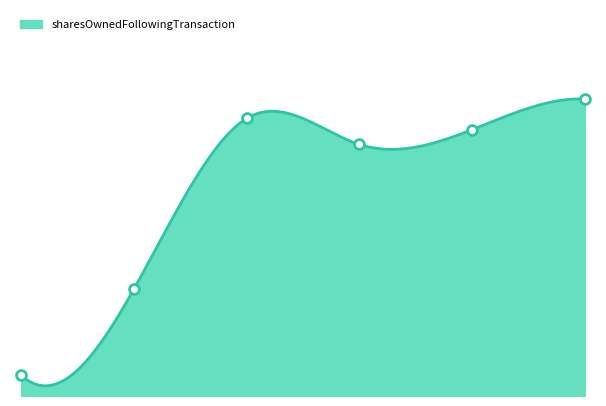

What is the ratio of the value at 2024-05-16 to the value at 2023-05-19?

12.9